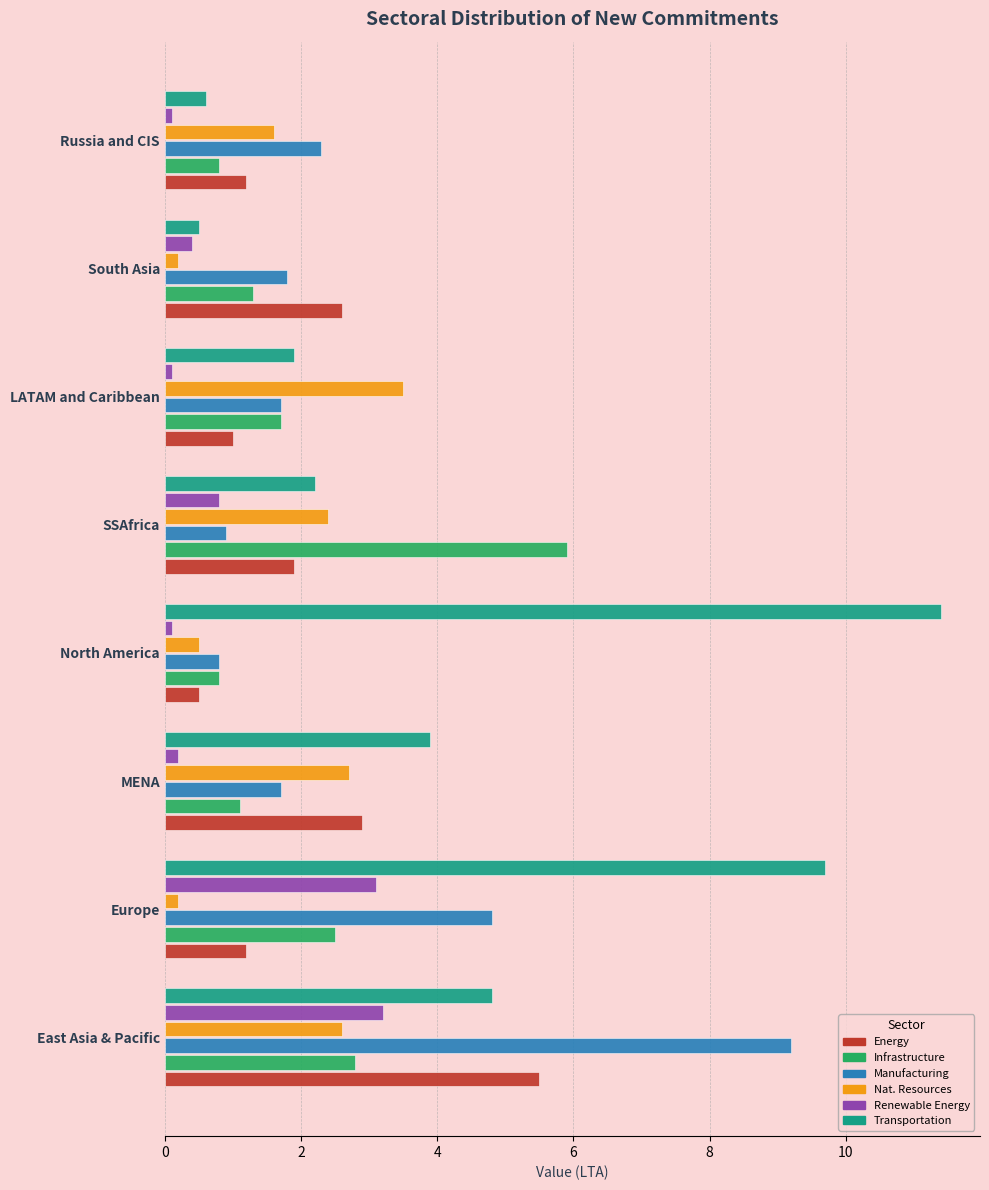

True or false: Infrastructure has a value of 3.2 at SSAfrica.

False